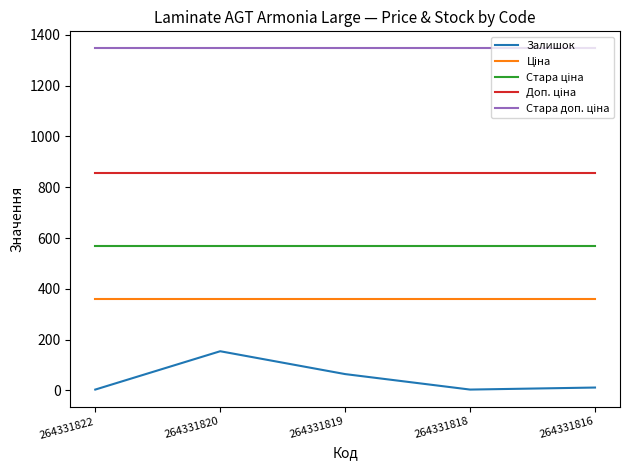

Which series has the widest spread of values?

Залишок